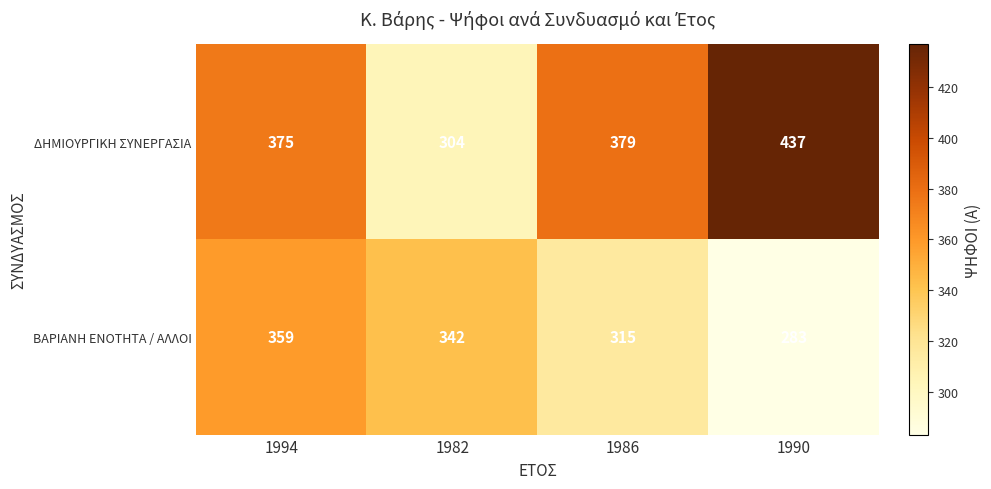

At which label does ΒΑΡΙΑΝΗ ΕΝΟΤΗΤΑ / ΑΛΛΟΙ first exceed 342?

1994